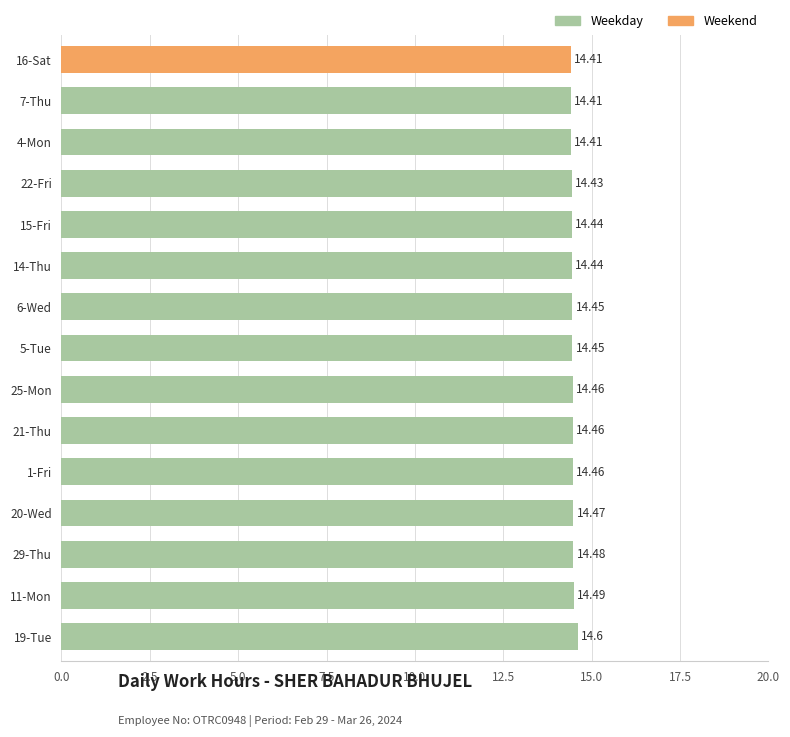

How many series are shown in this chart?

1